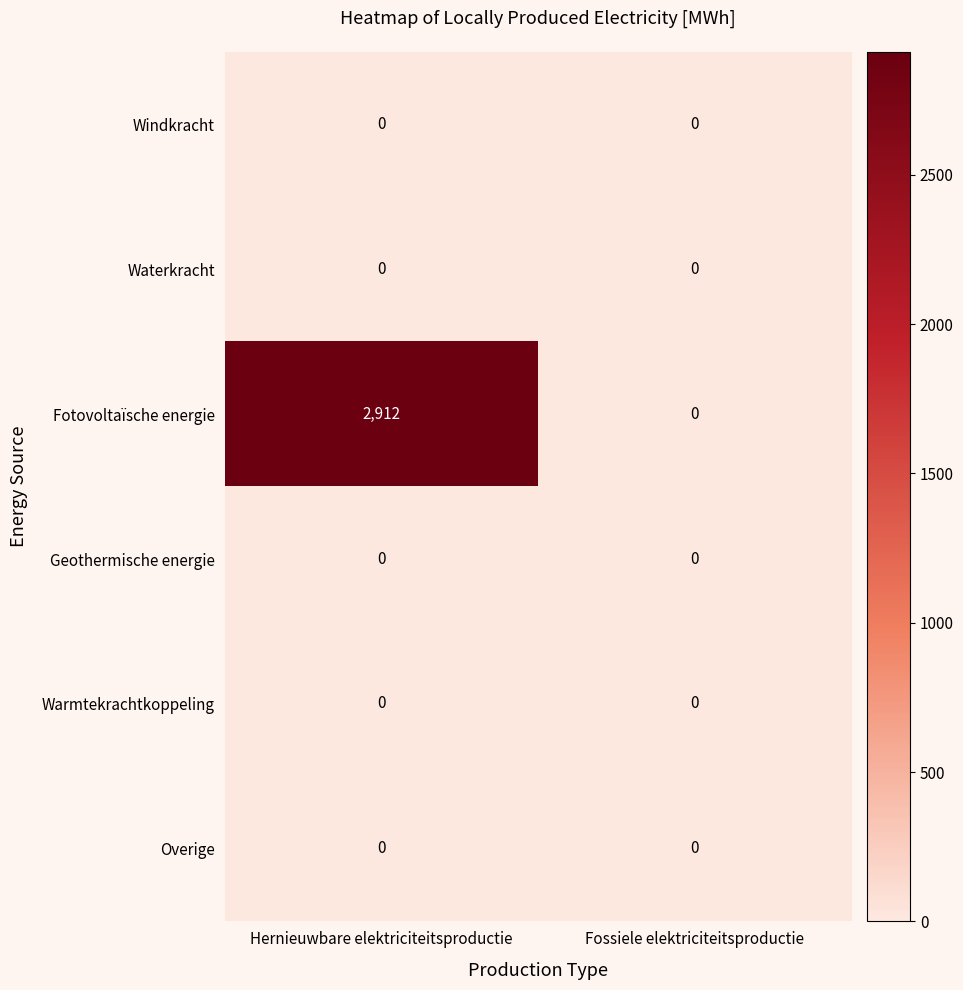

Reading left to right, extract all data points from this chart.

Windkracht: 0	0
Waterkracht: 0	0
Fotovoltaïsche energie: 2912	0
Geothermische energie: 0	0
Warmtekrachtkoppeling: 0	0
Overige: 0	0